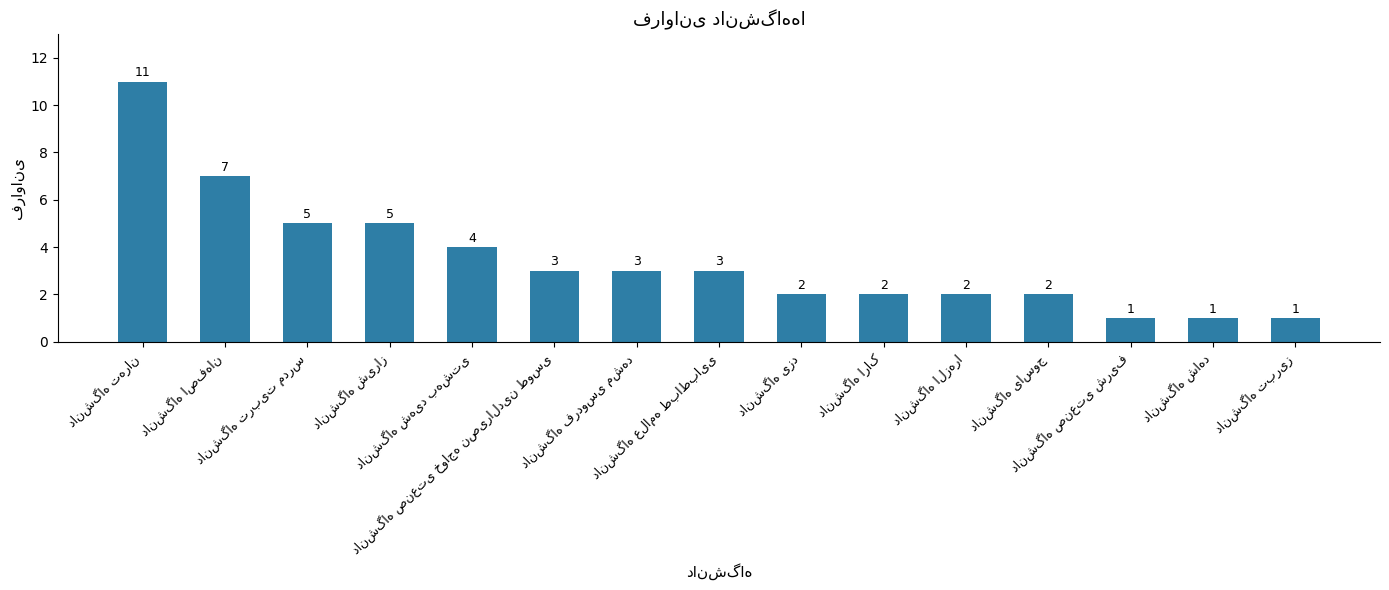

What is the difference between the second highest and minimum values?

6